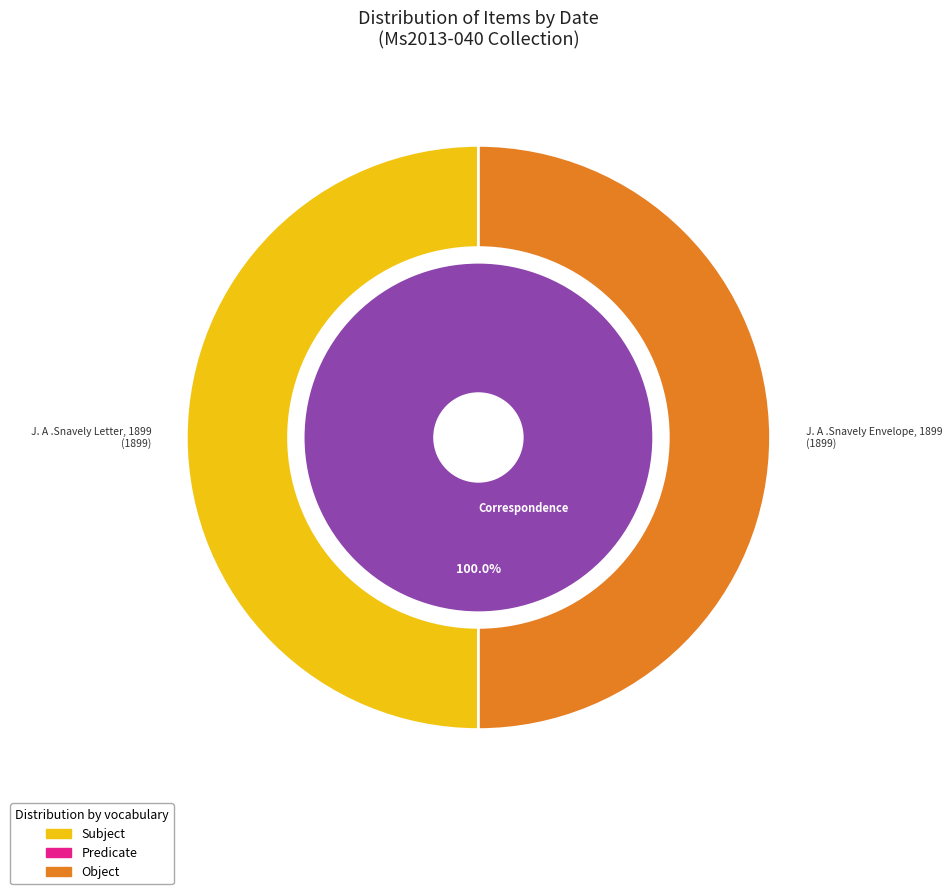

Is it true that J. A .Snavely Envelope, 1899 is 50% of the pie?

True